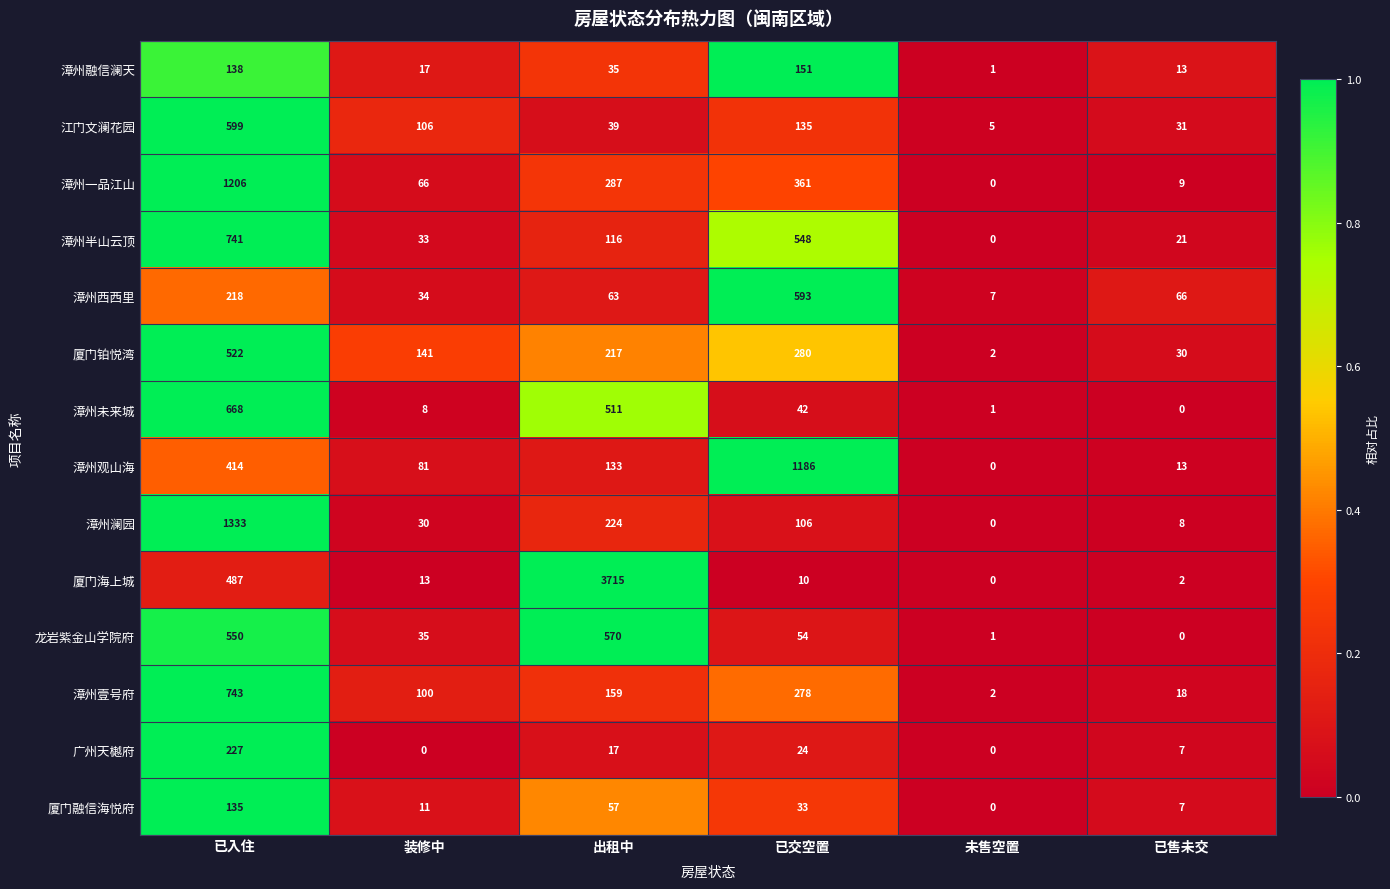

True or false: 厦门海上城 has a value of 487 at 已入住.

True